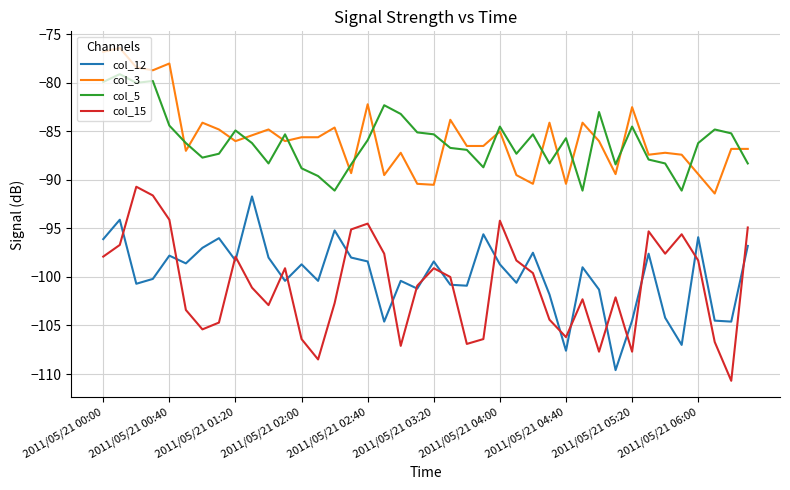

True or false: col_5 and col_15 intersect in this chart.

False